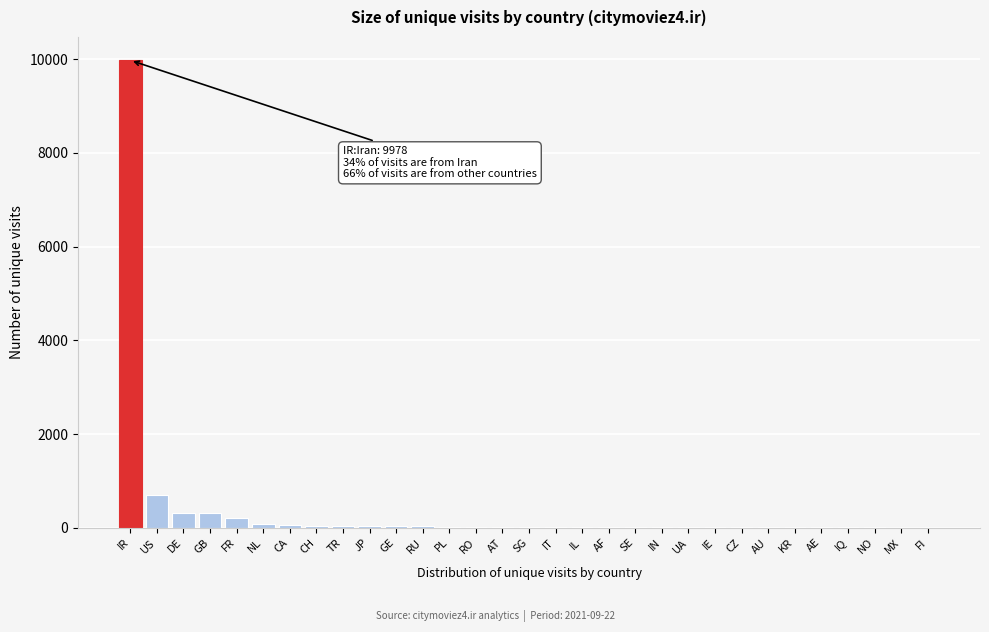

True or false: the data shows 308 at GB.

True